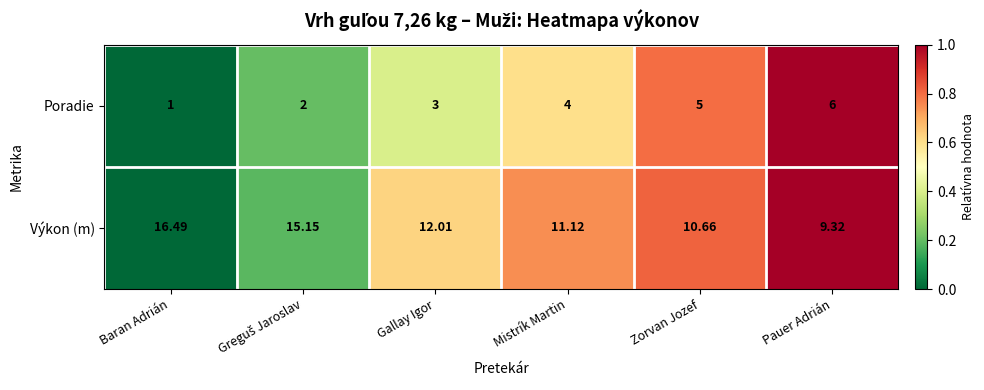

What is the maximum value shown in the chart?

16.5